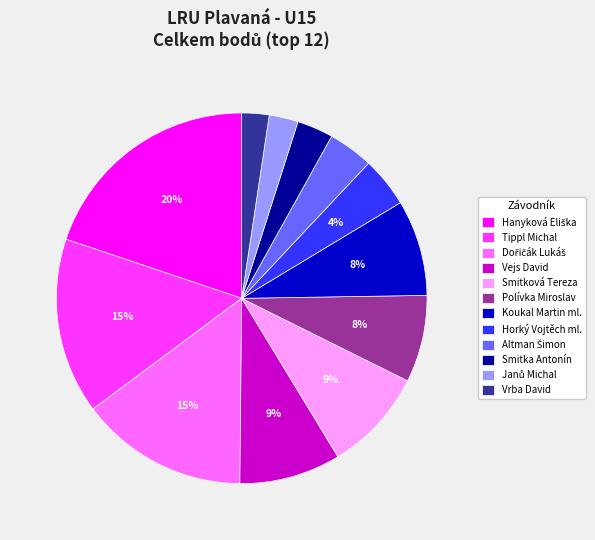

Count the number of slices in the pie.

12